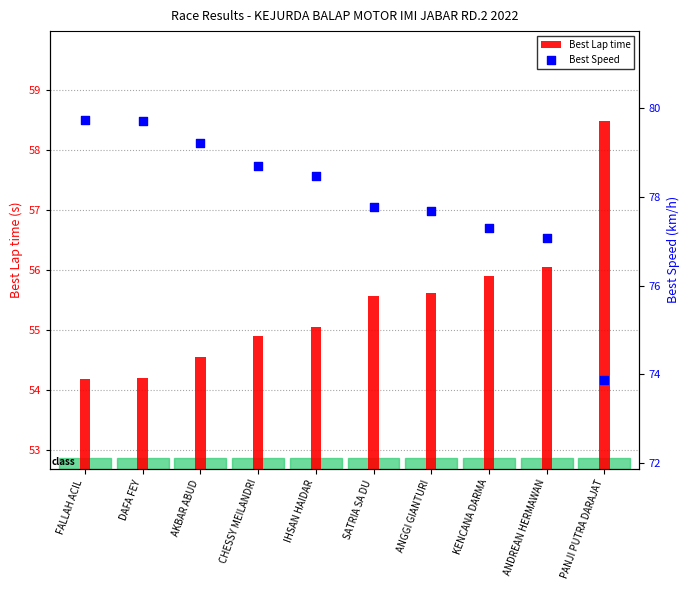

Is the value of Best Lap time at AKBAR ABUD greater than the value of Best Speed at KENCANA DARMA?

No